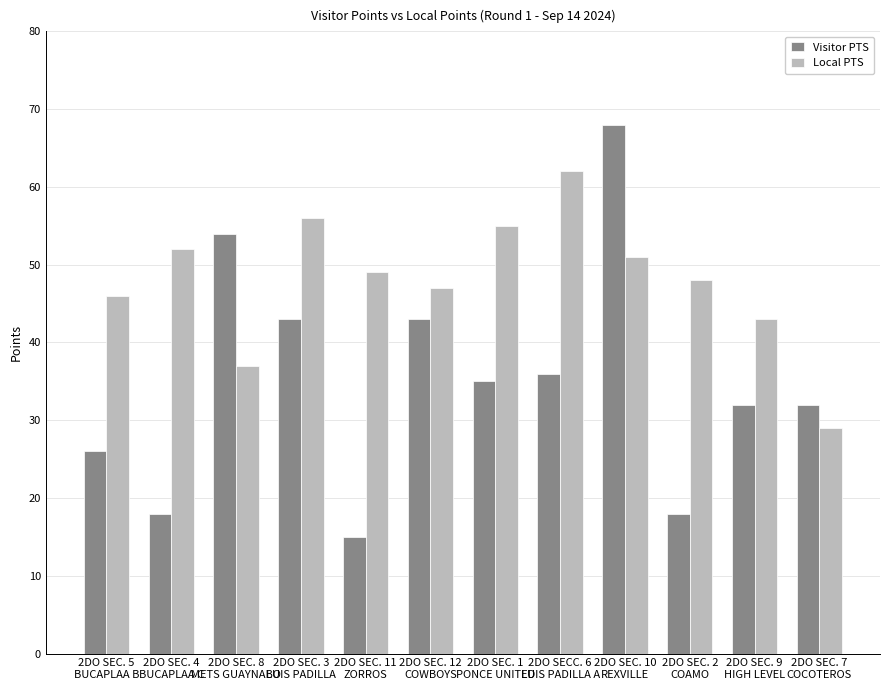

The value of Visitor PTS at 2DO SEC. 2
COAMO is 18. True or false?

True